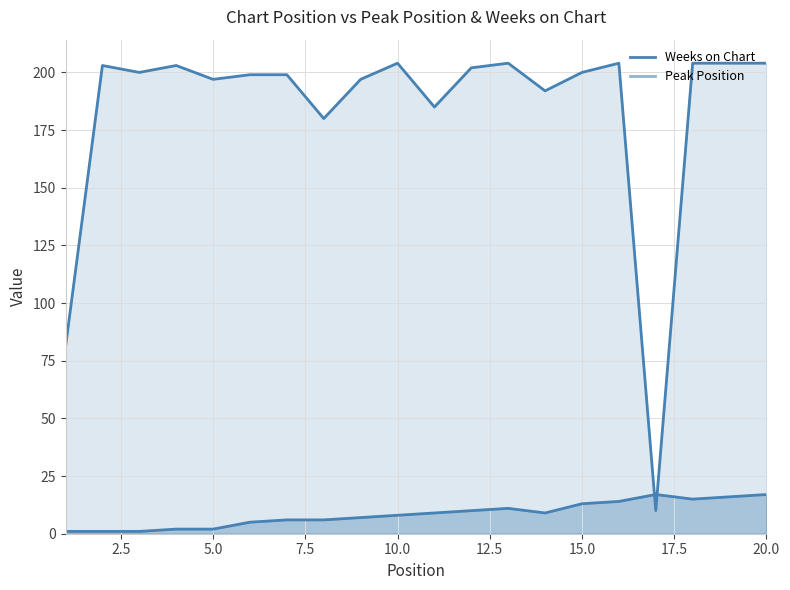

Reading left to right, what are all the values shown in this chart?

Peak Position: 1=1	2=1	3=1	4=2	5=2	6=5	7=6	8=6	9=7	10=8	11=9	12=10	13=11	14=9	15=13	16=14	17=17	18=15	19=16	20=17
Weeks on Chart: 1=81	2=203	3=200	4=203	5=197	6=199	7=199	8=180	9=197	10=204	11=185	12=202	13=204	14=192	15=200	16=204	17=10	18=204	19=204	20=204